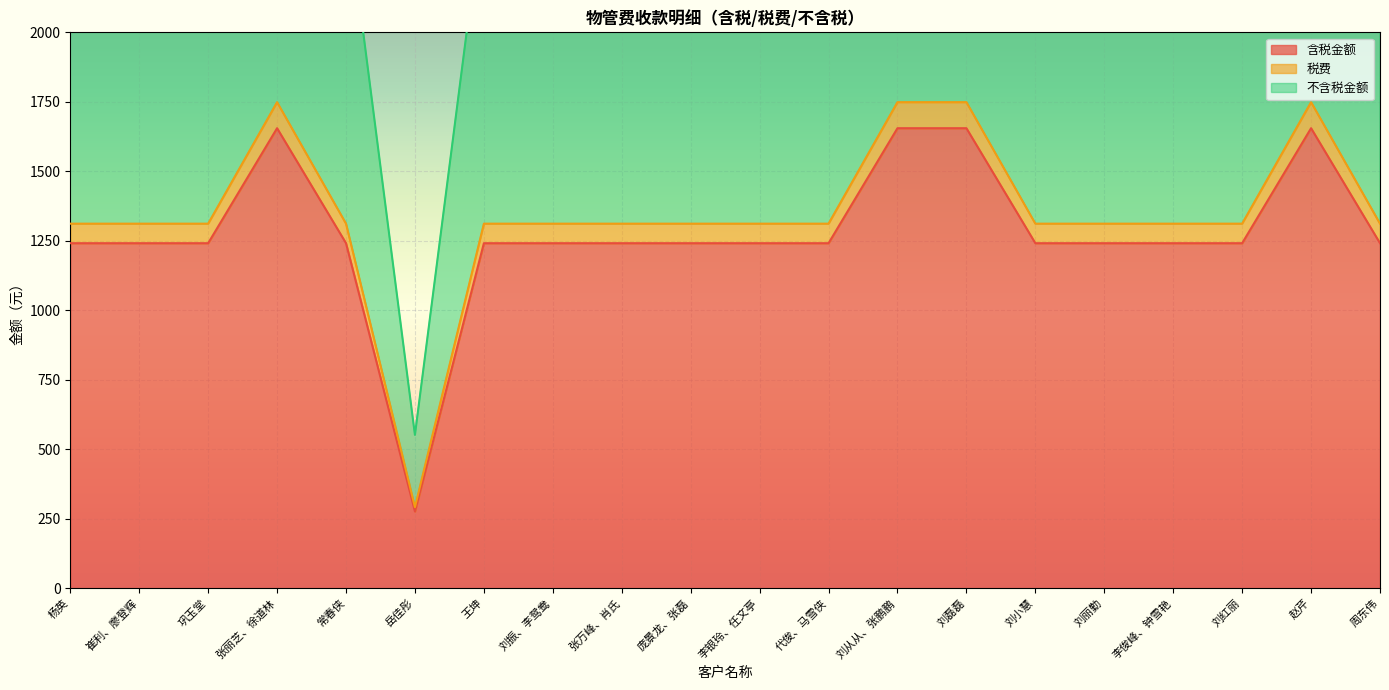

At which label does 不含税金额 first exceed 1241?

杨英